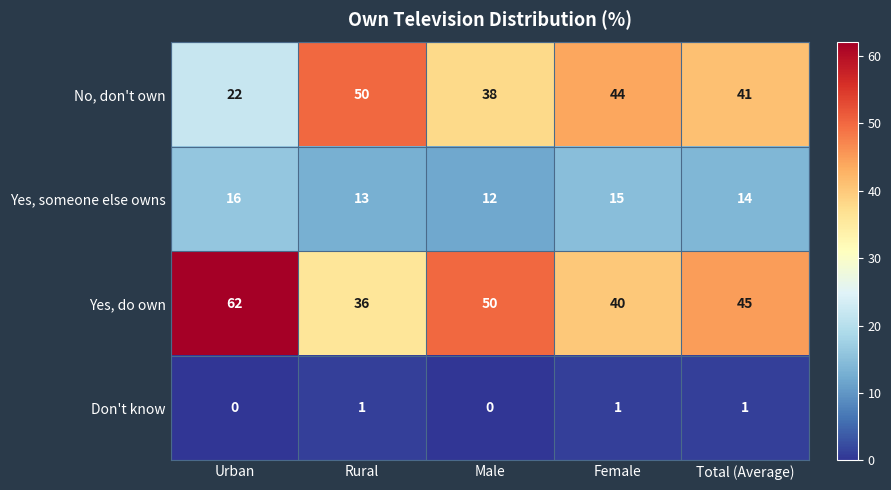

Which series has the widest spread of values?

No, don't own